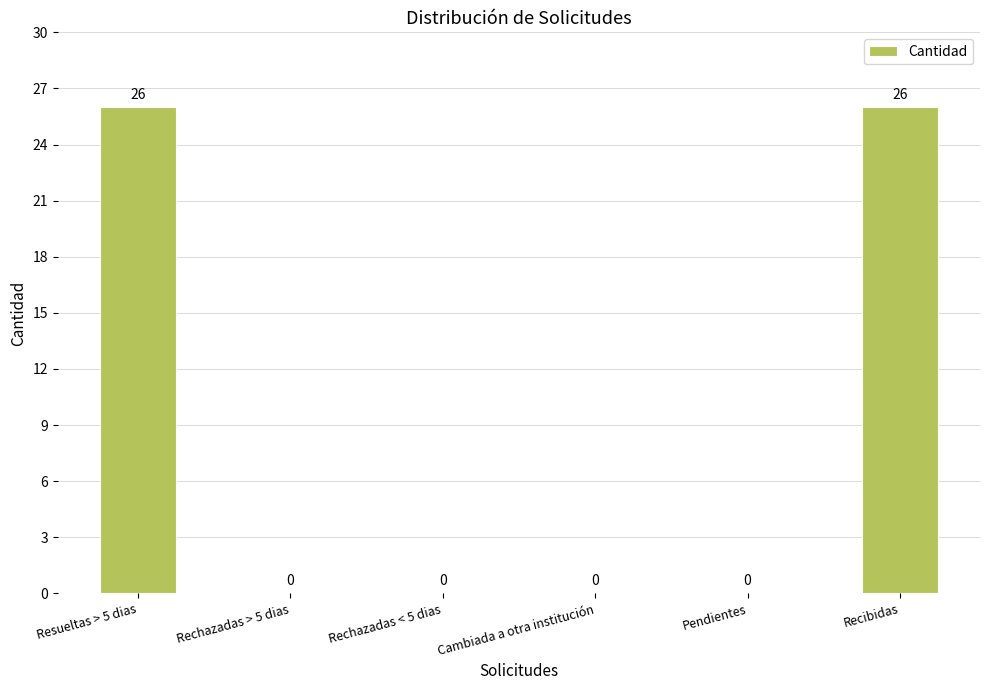

How many categories are shown in the chart?

6